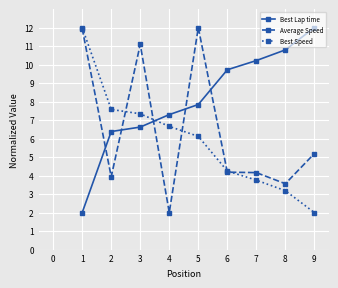

What is the value of the Best Speed point at the 7th from the left?

3.8